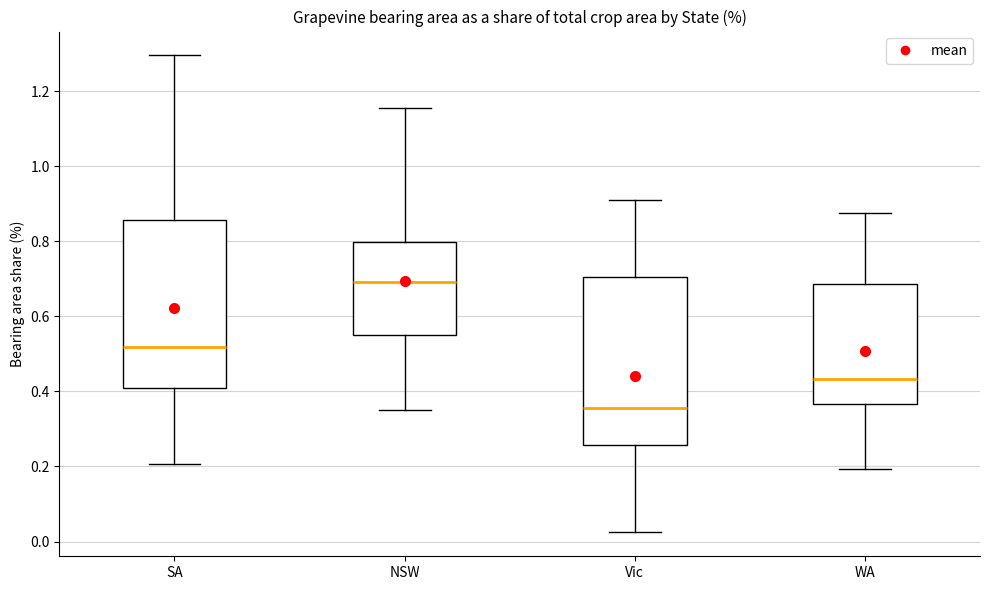

Reading left to right, transcribe this box plot: for each box, give where its median line is, the range the box spans, and where its two whiskers end, as read against the y-axis. The values are not printed on the chart, so give them approximately, as read against the axis.

SA: median 0.52, box 0.40 to 0.86, whiskers 0.20 to 1.30
NSW: median 0.70, box 0.56 to 0.80, whiskers 0.36 to 1.16
Vic: median 0.36, box 0.26 to 0.70, whiskers 0.02 to 0.92
WA: median 0.44, box 0.36 to 0.68, whiskers 0.20 to 0.88